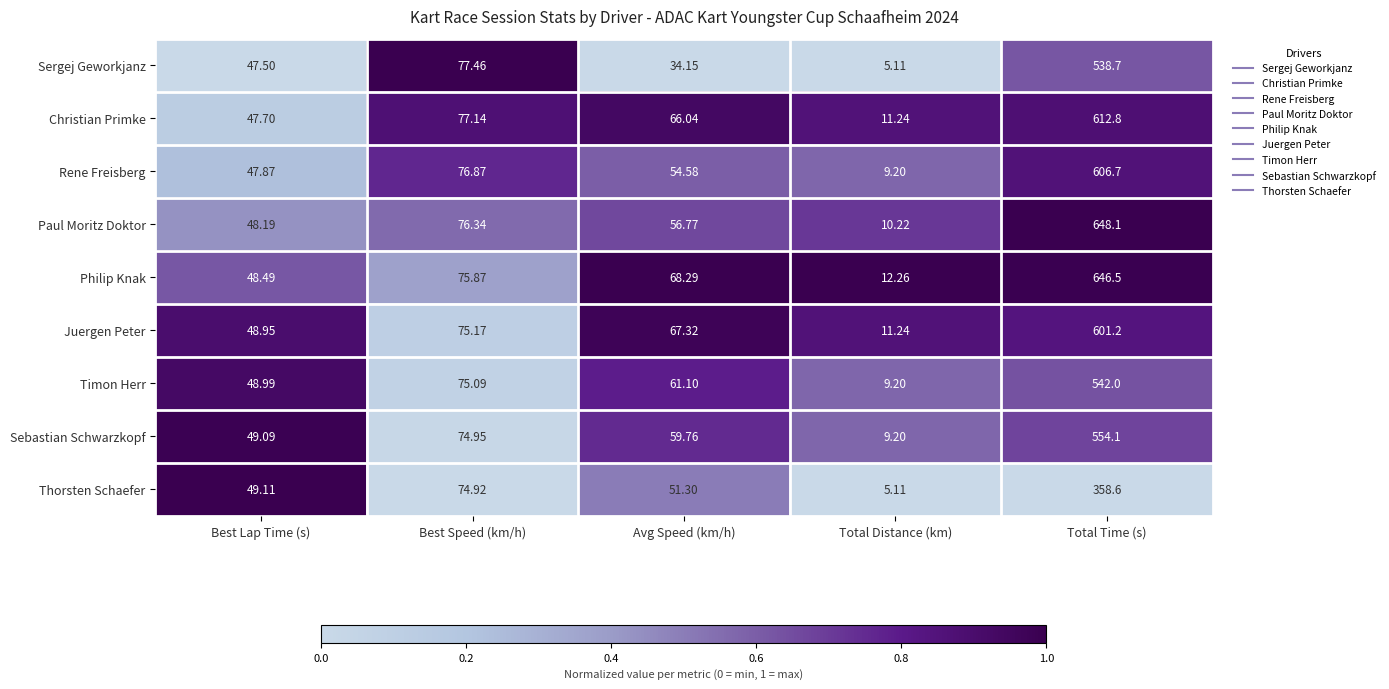

Between Best Speed (km/h) and Total Time (s), which series saw the biggest shift?

Paul Moritz Doktor